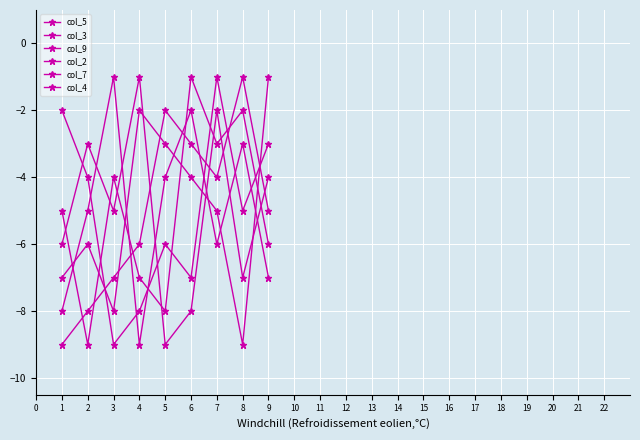

What is the average value of the col_9 series?

-5